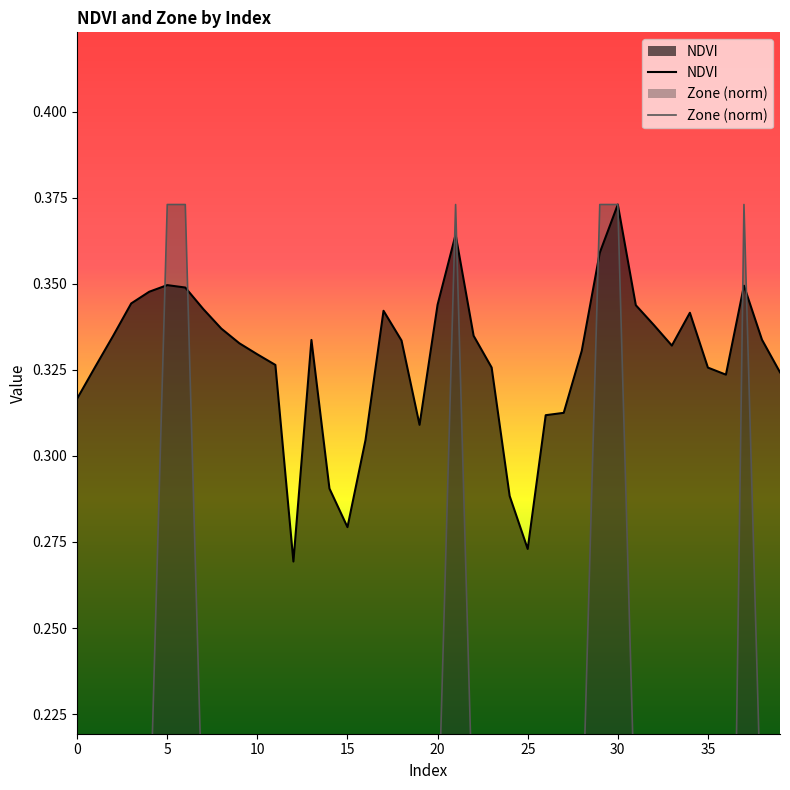

Rank the series by their maximum value, from highest to lowest.

NDVI, Zone (norm)